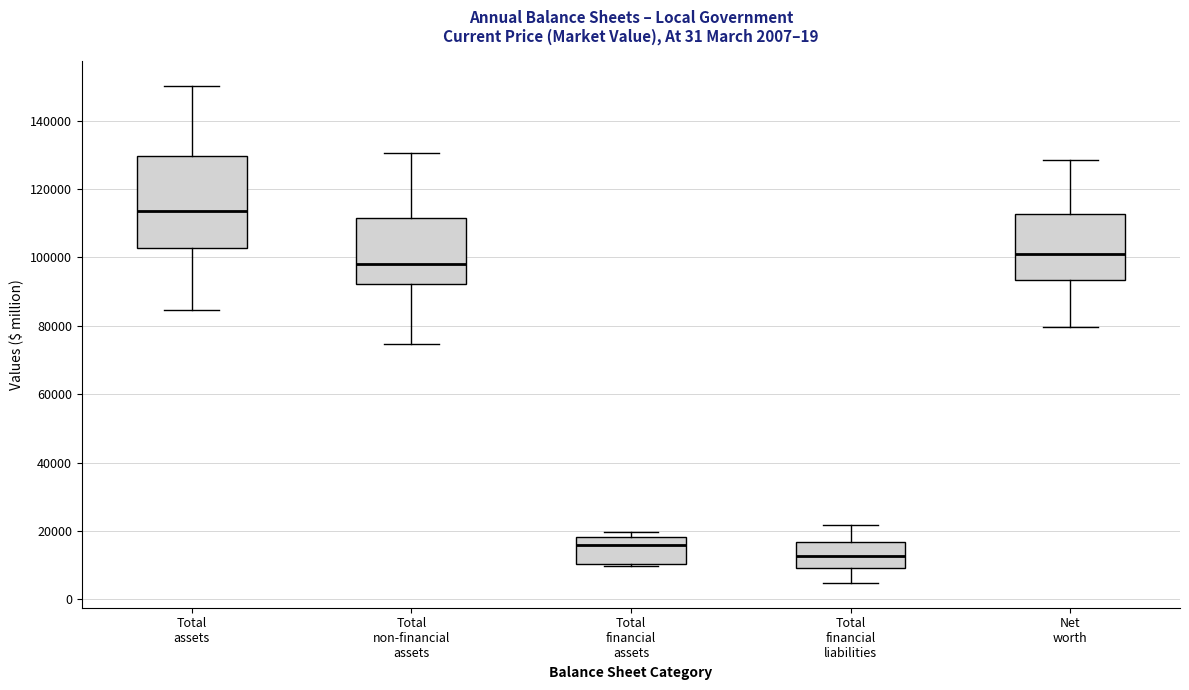

Which box's median line is the lowest?

Total financial liabilities